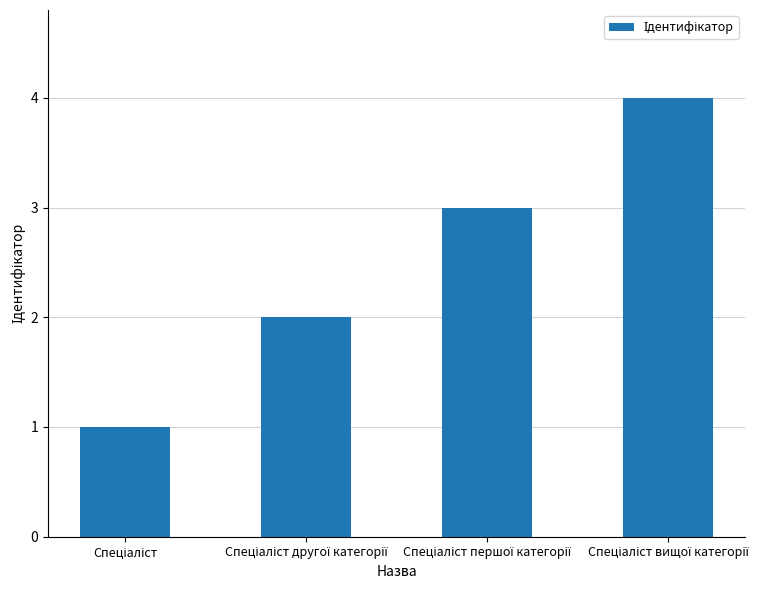

What is the sum of all values?

10